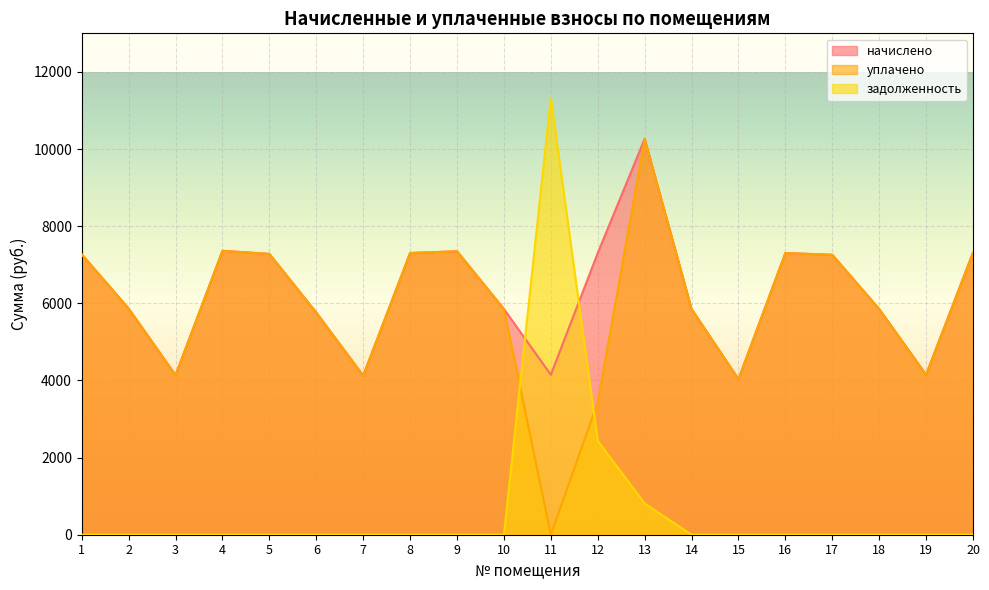

What is the average value of the задолженность series?

728.3